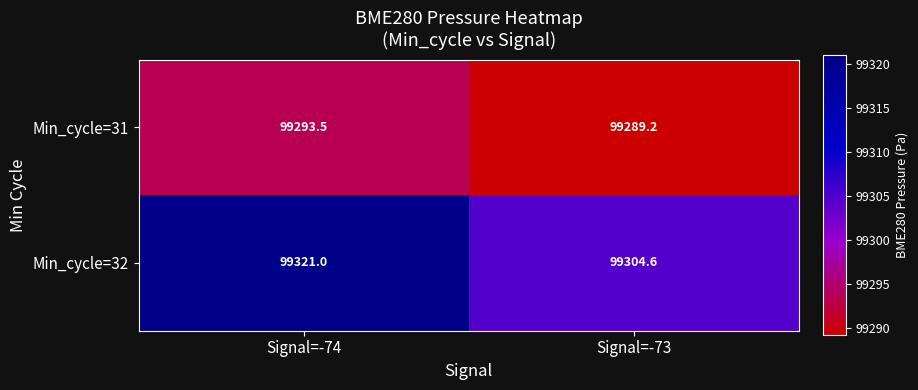

What is the difference between the Min_cycle=31 values at Signal=-73 and Signal=-74?

4.3